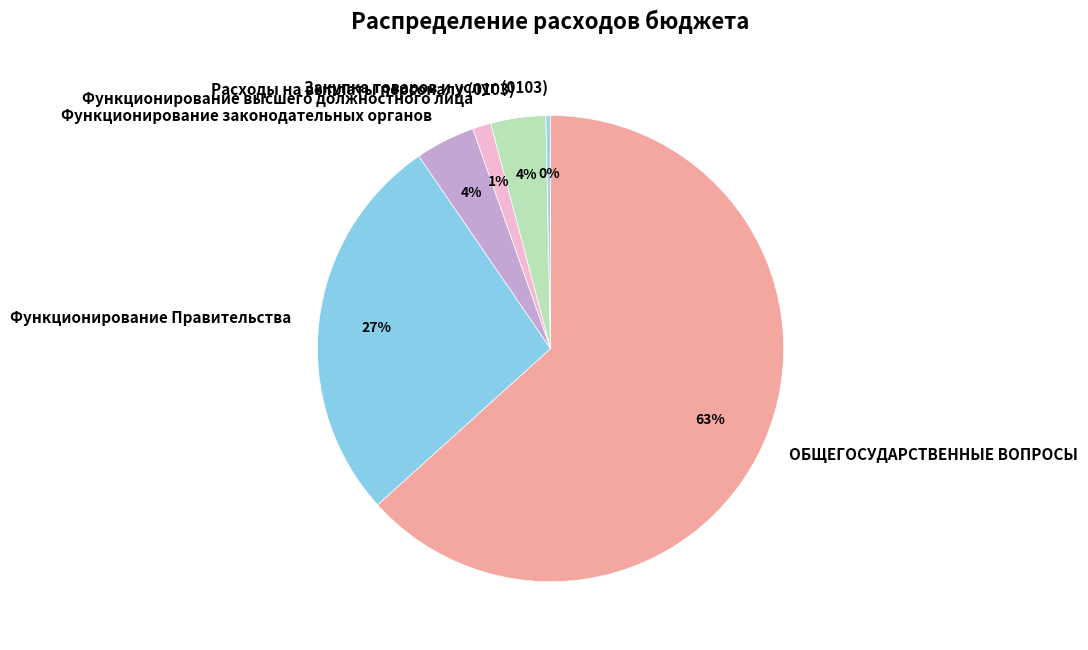

Between ОБЩЕГОСУДАРСТВЕННЫЕ ВОПРОСЫ and Расходы на выплаты персоналу (0103), which is larger?

ОБЩЕГОСУДАРСТВЕННЫЕ ВОПРОСЫ